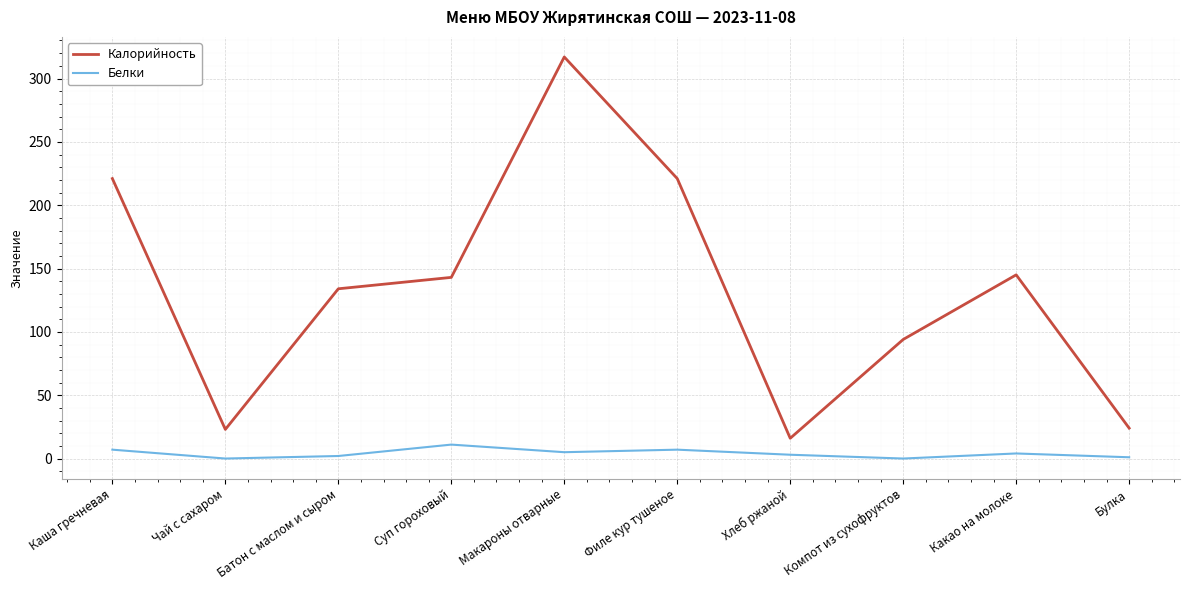

List the series in order of their overall mean, highest first.

Калорийность, Белки